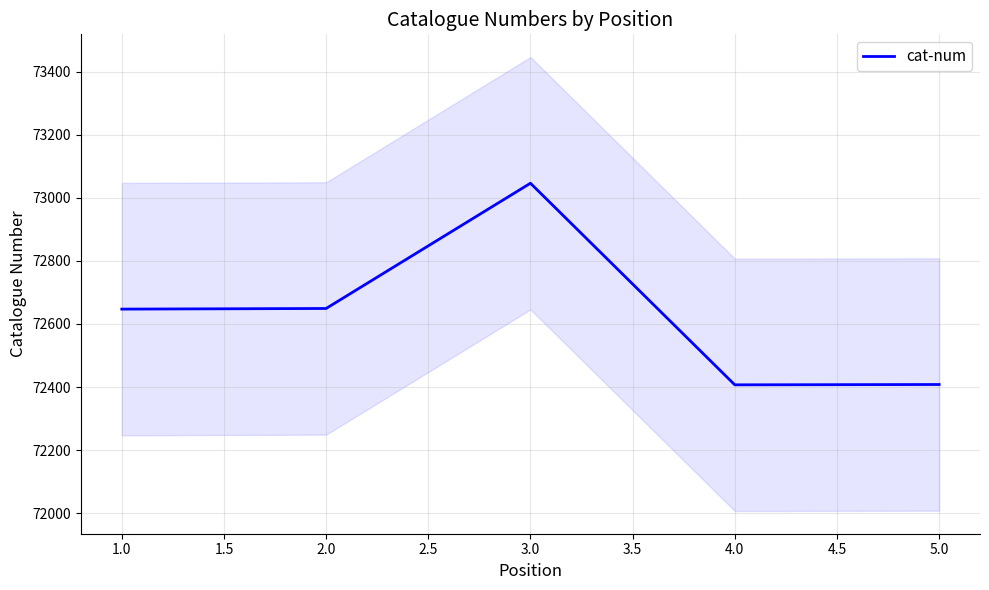

The value of cat-num at 3.0 is 73046. True or false?

True